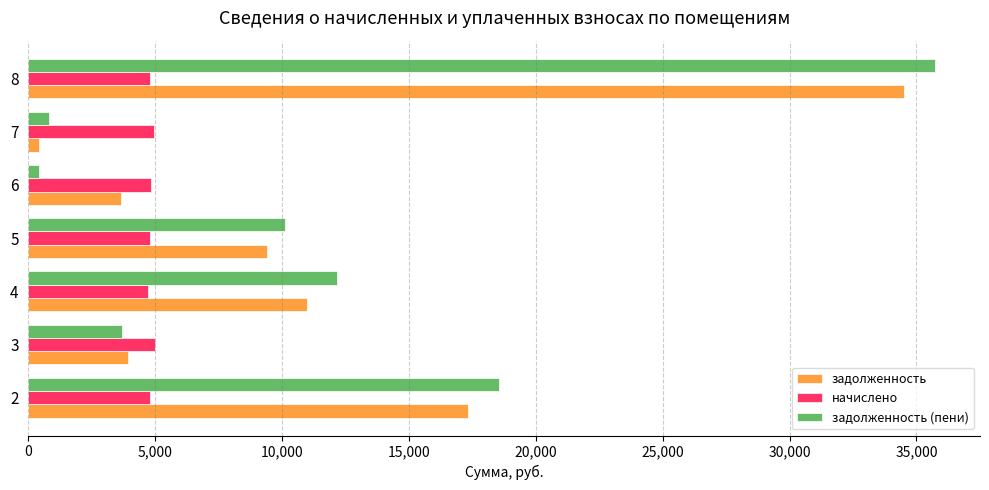

At how many categories does at least one series exceed 12408?

2